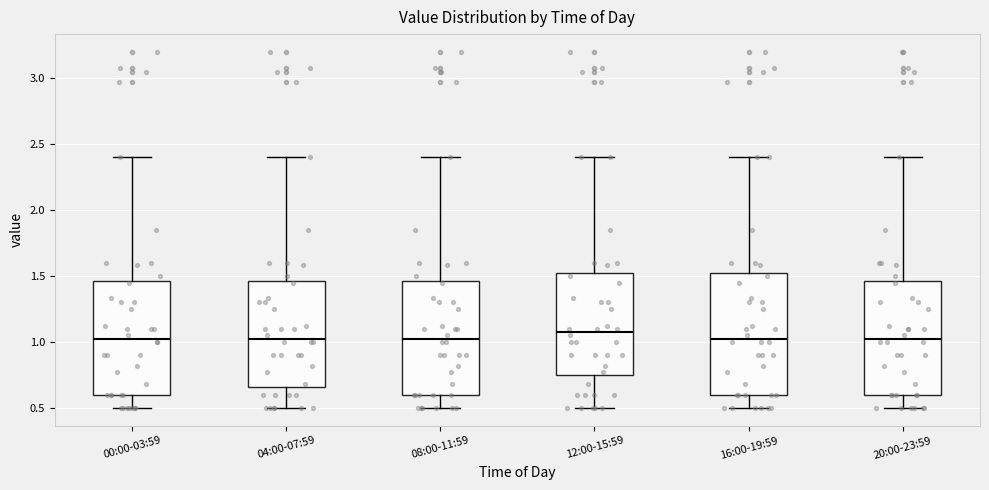

Where is the upper edge of the box for 20:00-23:59 on the y-axis? The values are not printed on the chart, so give them approximately, as read against the axis.

1.45